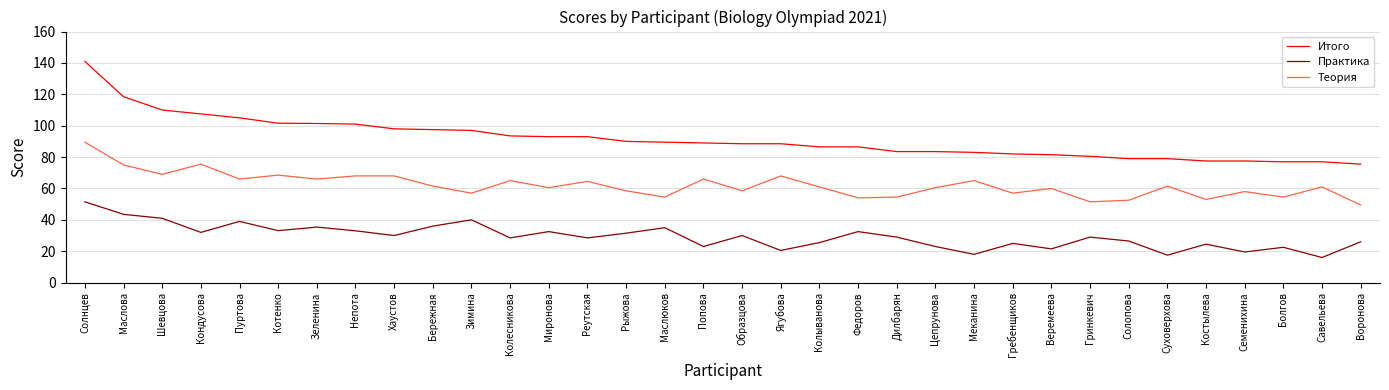

Rank the series by their maximum value, from highest to lowest.

Итого, Теория, Практика